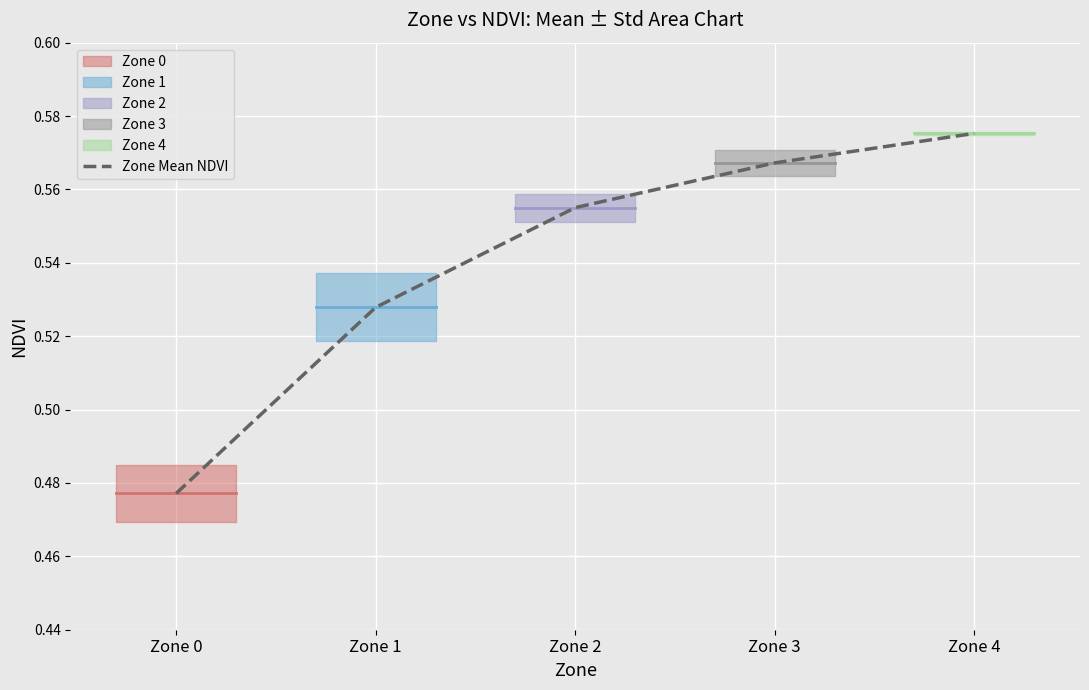

List the labels in order of value, smallest first.

Zone 0, Zone 1, Zone 2, Zone 3, Zone 4